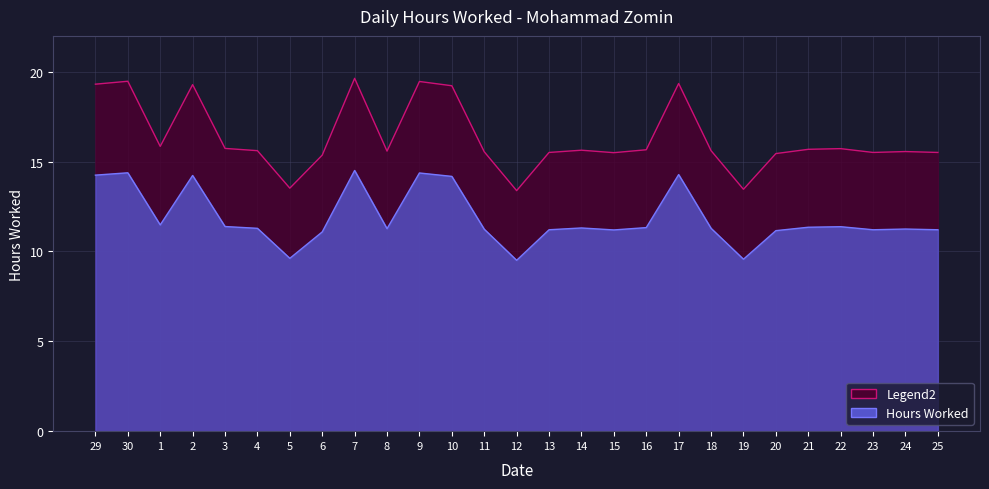

Where is the data nearest to the value 16?

1